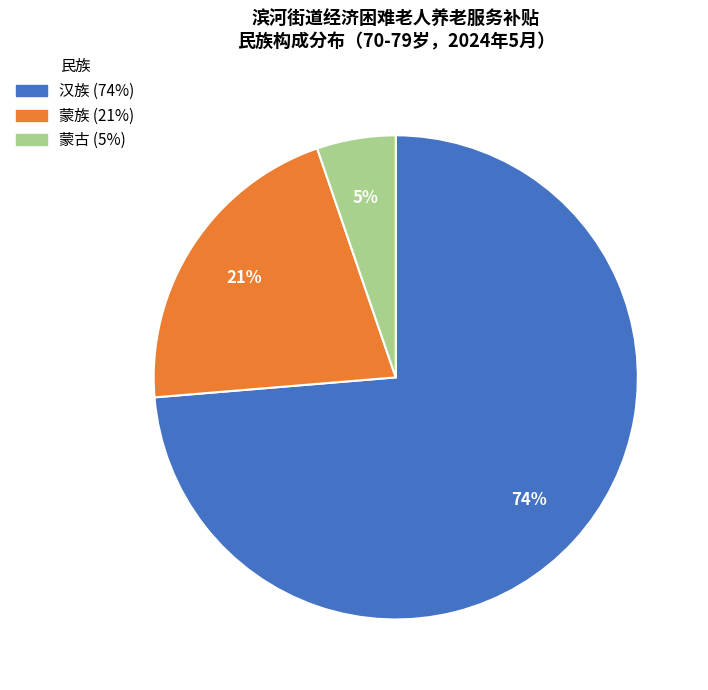

To the nearest percent, what percentage of the pie is 蒙古?

5%